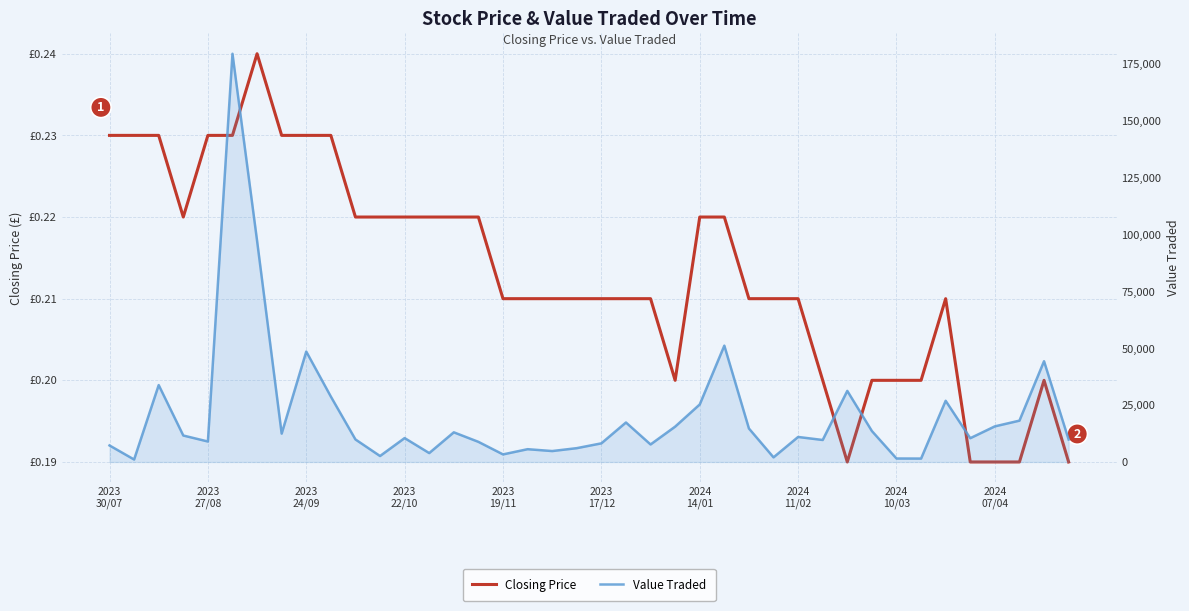

What is the spread (max minus min) of values at 15?

8853.8